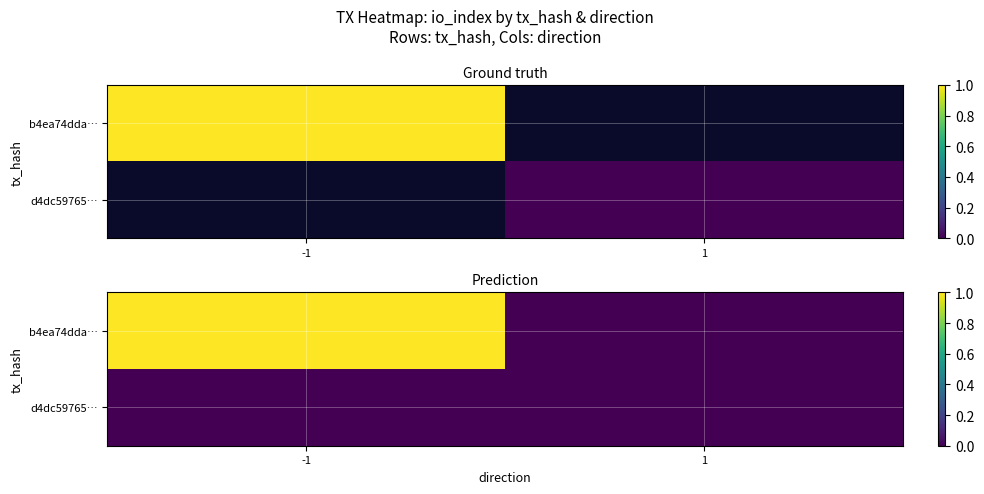

Which category has the lowest value across all series?

1